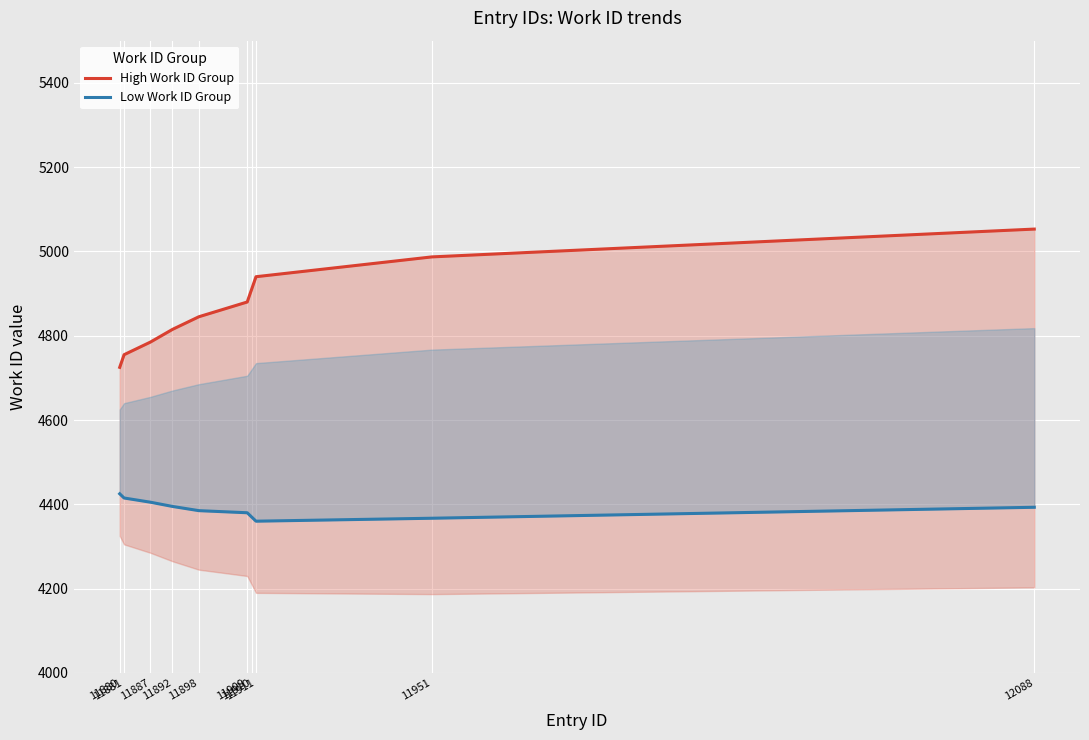

Which category has the highest value across all series?

12088